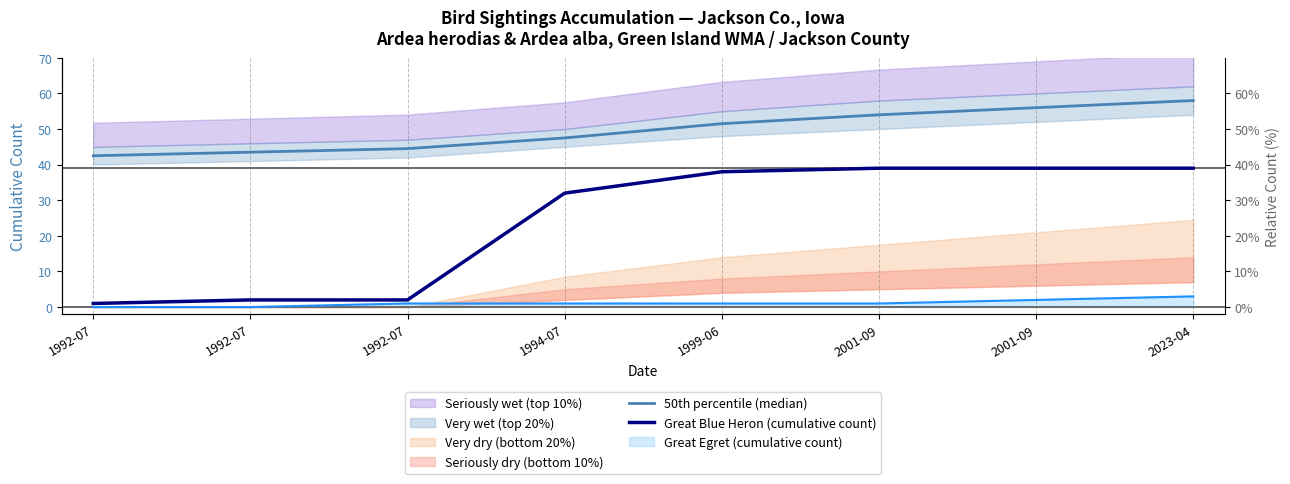

What is the sum of the Great Blue Heron (cumulative count) values at 1994-07 and 1992-07?

33.0